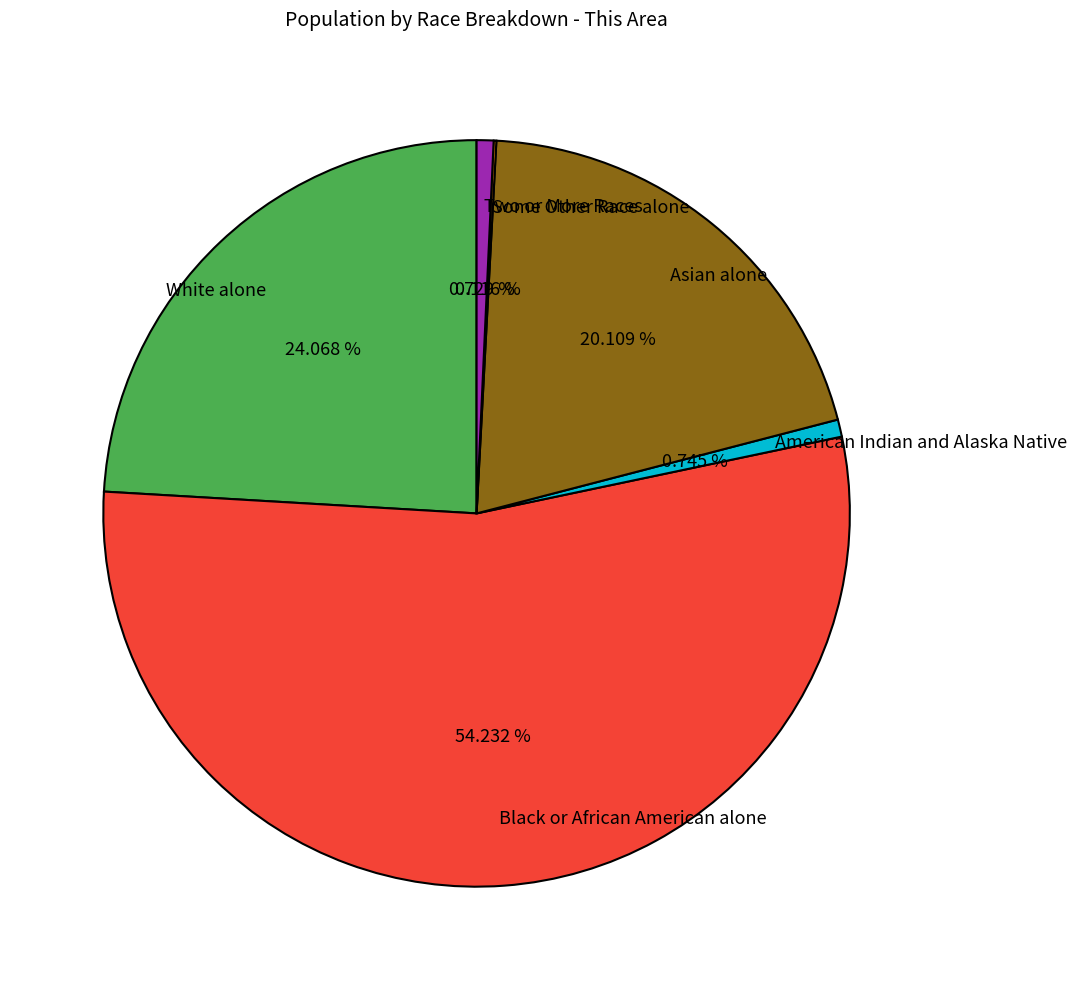

Which slice represents more than half of the pie?

Black or African American alone